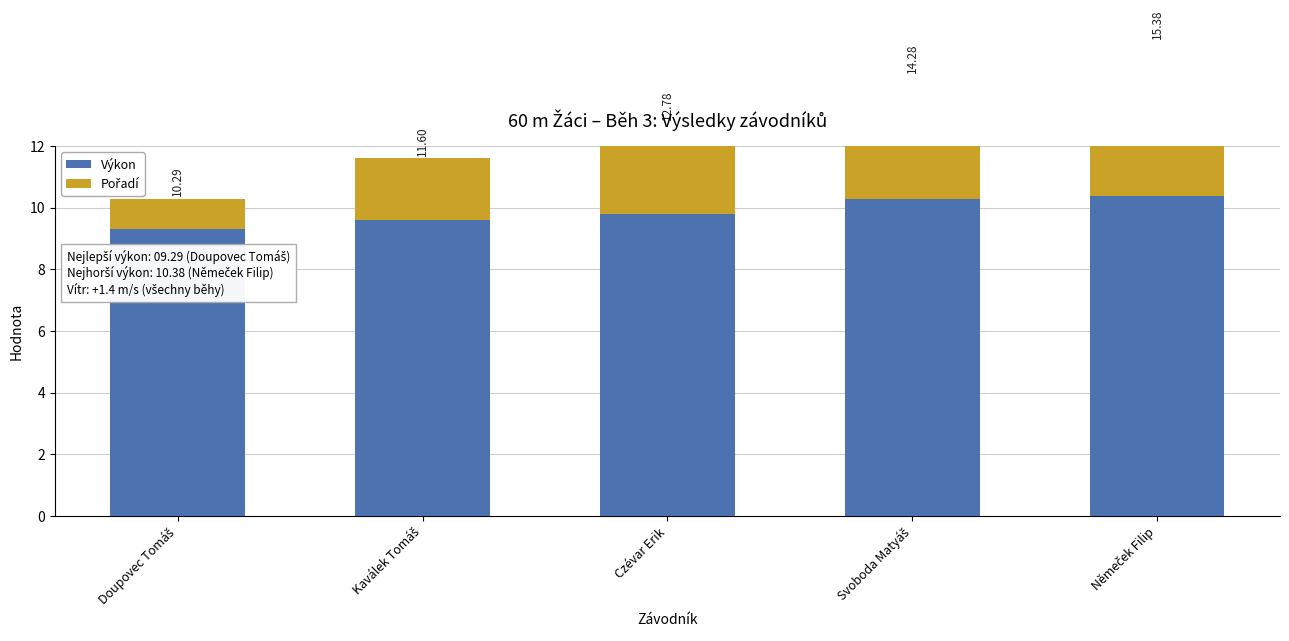

Reading left to right, transcribe all the data shown in this chart.

Výkon: 9.3	9.6	9.8	10.3	10.4
Pořadí: 1.0	2.0	3.0	4.0	5.0